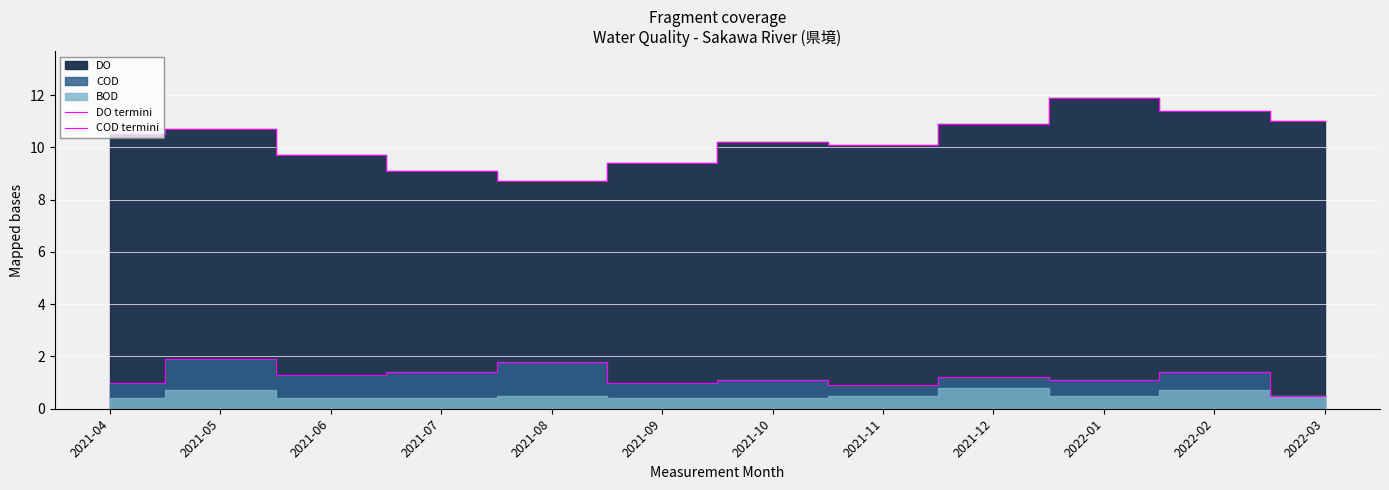

At how many categories does at least one series exceed 3?

12